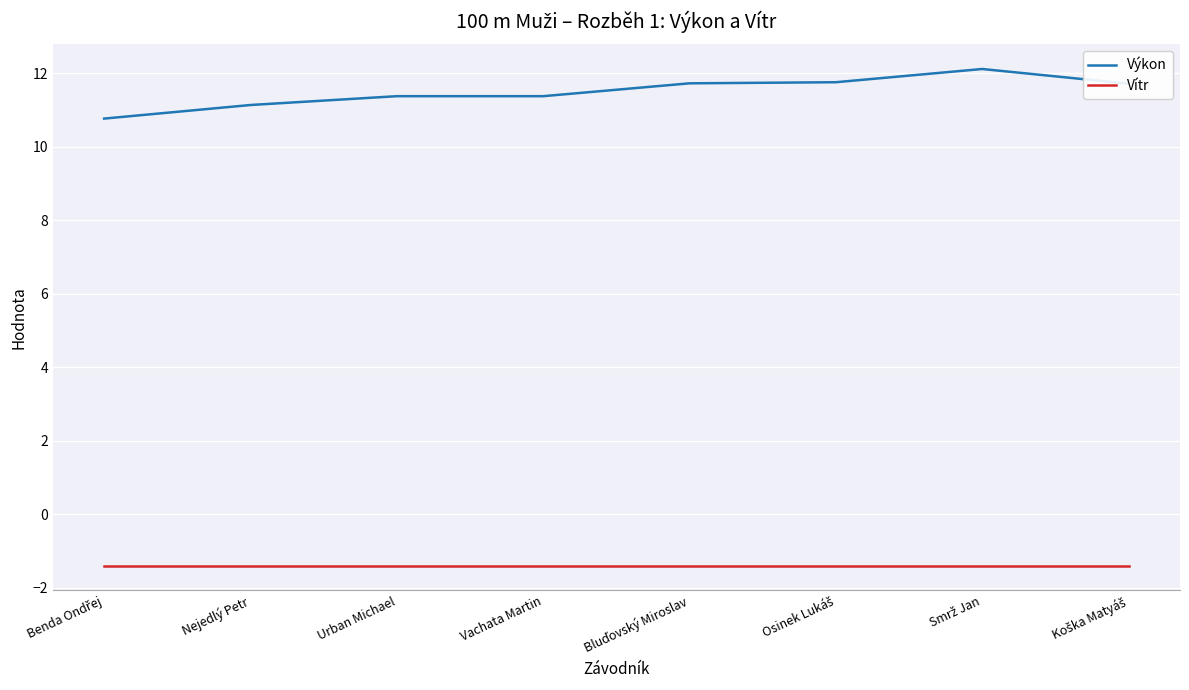

What is the difference between the second highest and minimum values in the Výkon series?

1.0